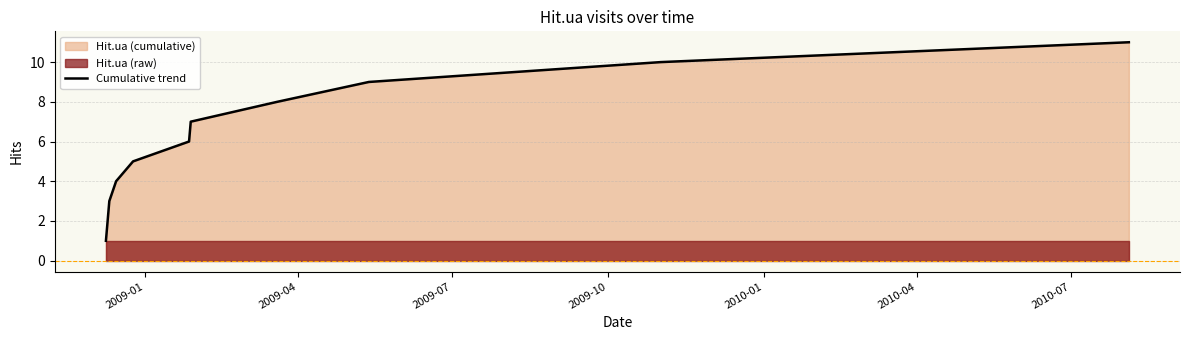

Reading left to right, list all the values displayed in this chart.

1	2	3	4	5	6	7	8	9	10	11